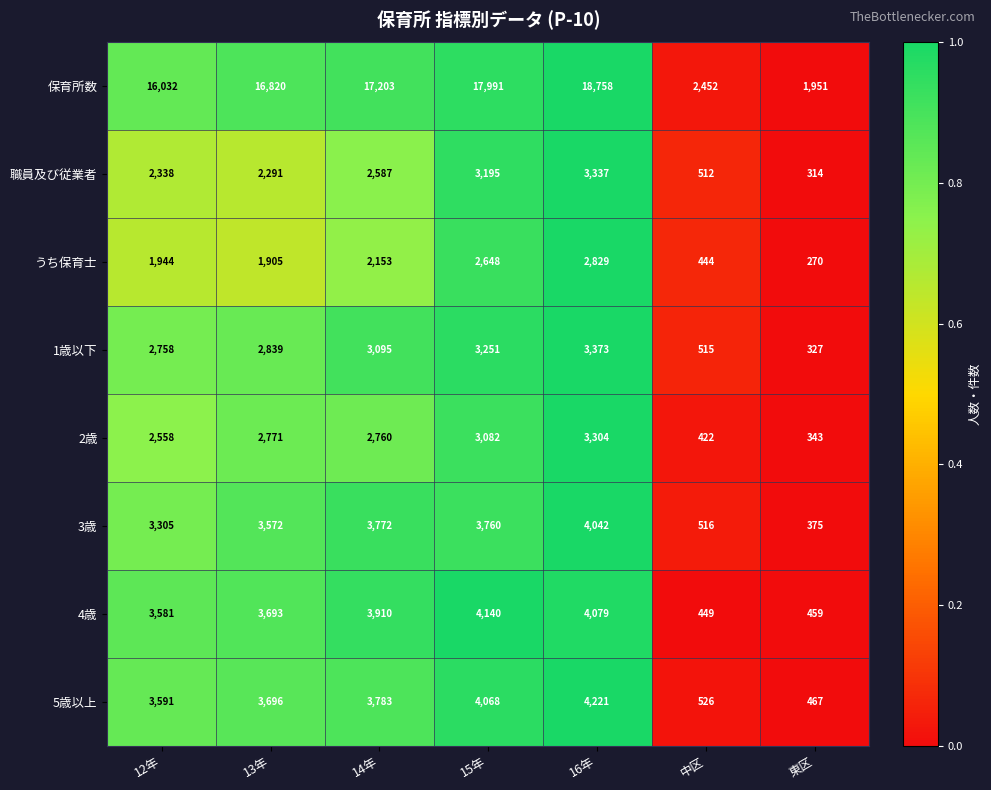

Rank the series by their maximum value, from lowest to highest.

うち保育士, 2歳, 職員及び従業者, 1歳以下, 3歳, 4歳, 5歳以上, 保育所数